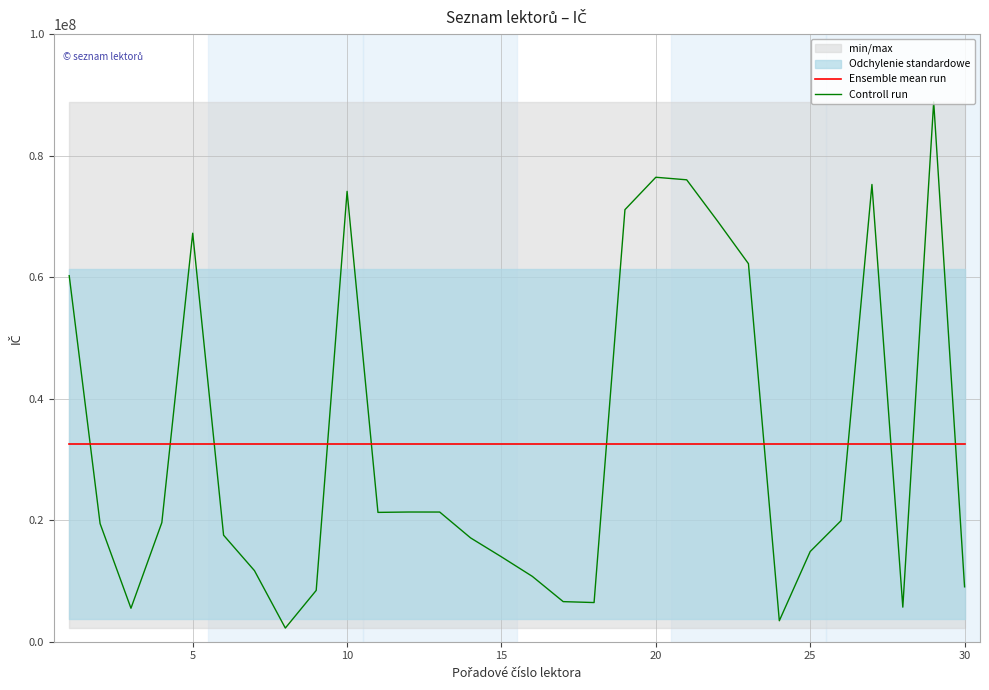

True or false: Controll run and Ensemble mean run intersect in this chart.

True